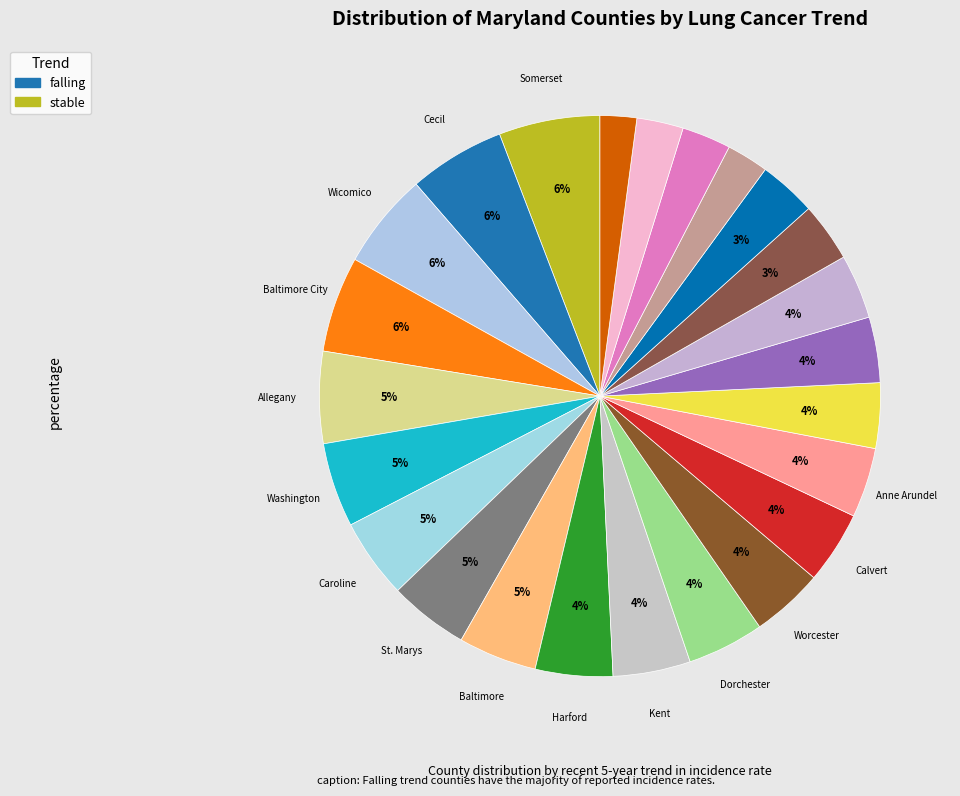

Count the number of slices in the pie.

24